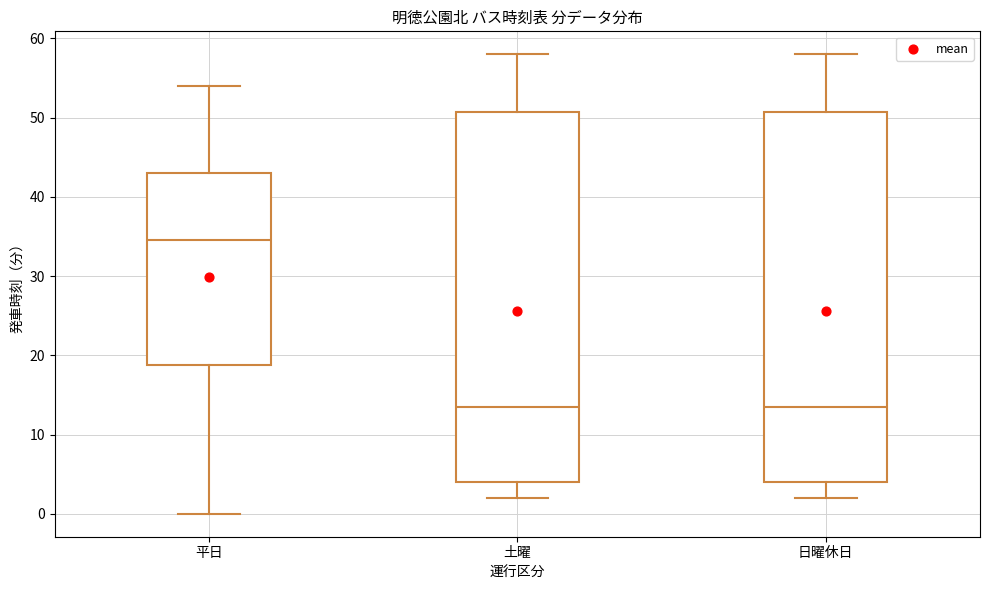

Which box's median line is the highest?

平日